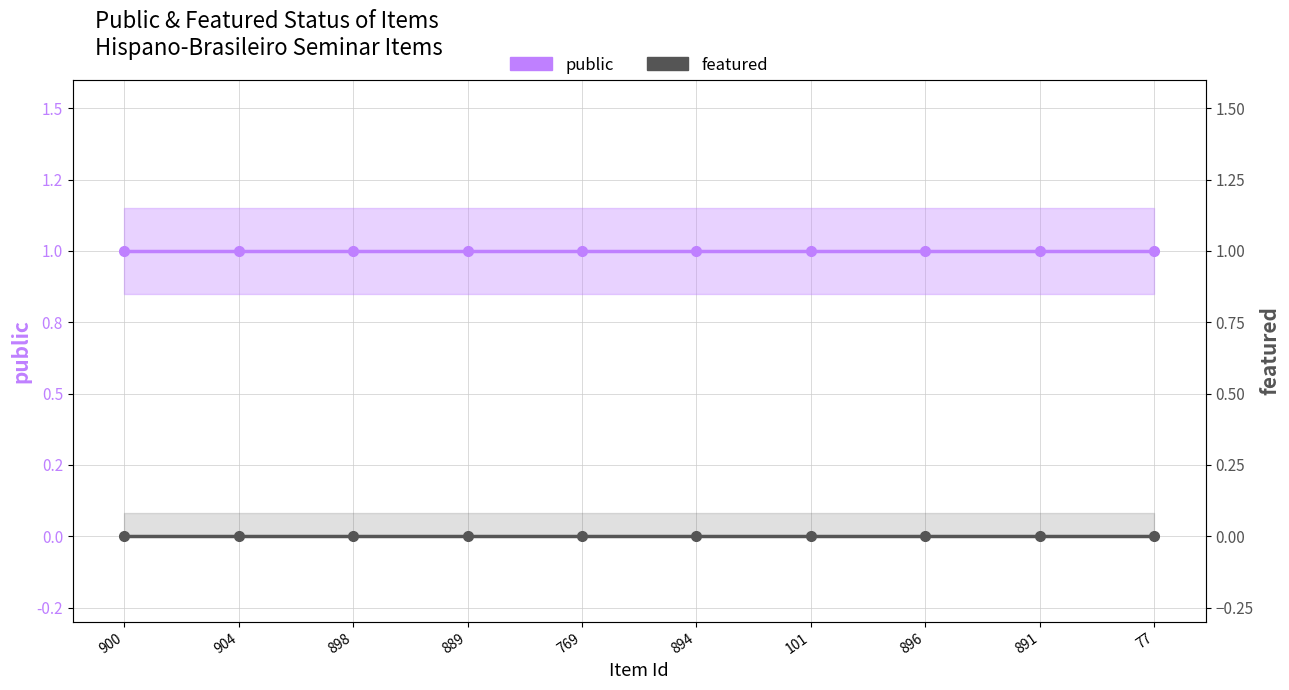

Which has a higher value, 77 or 889?

77